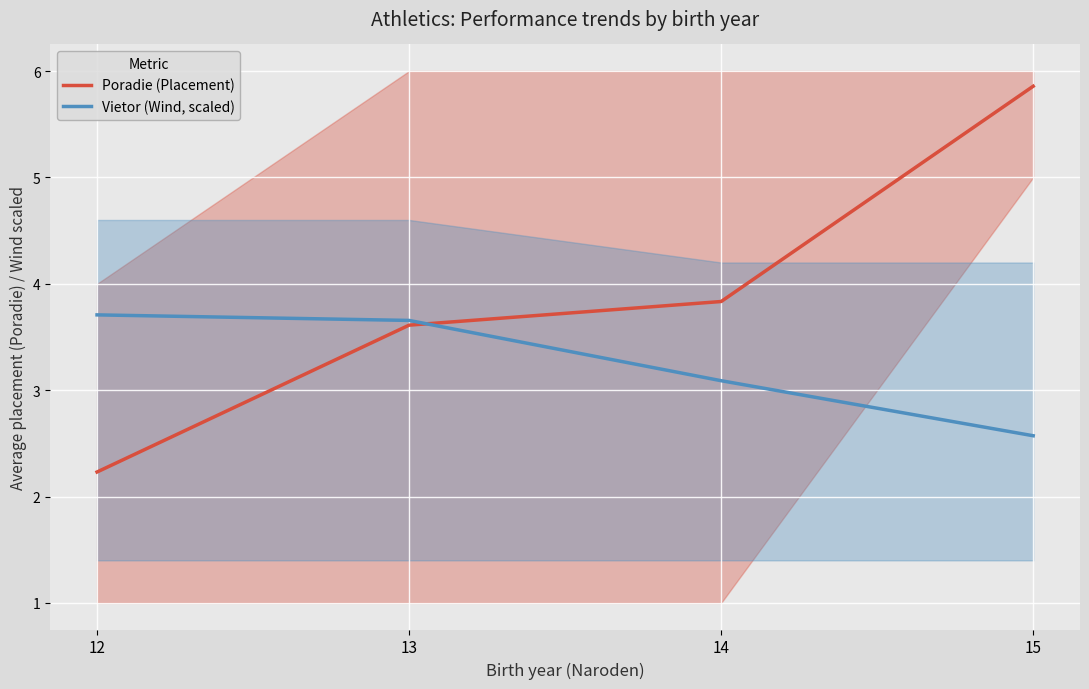

At 14, list the series in order from largest to smallest.

Poradie (Placement), Vietor (Wind, scaled)